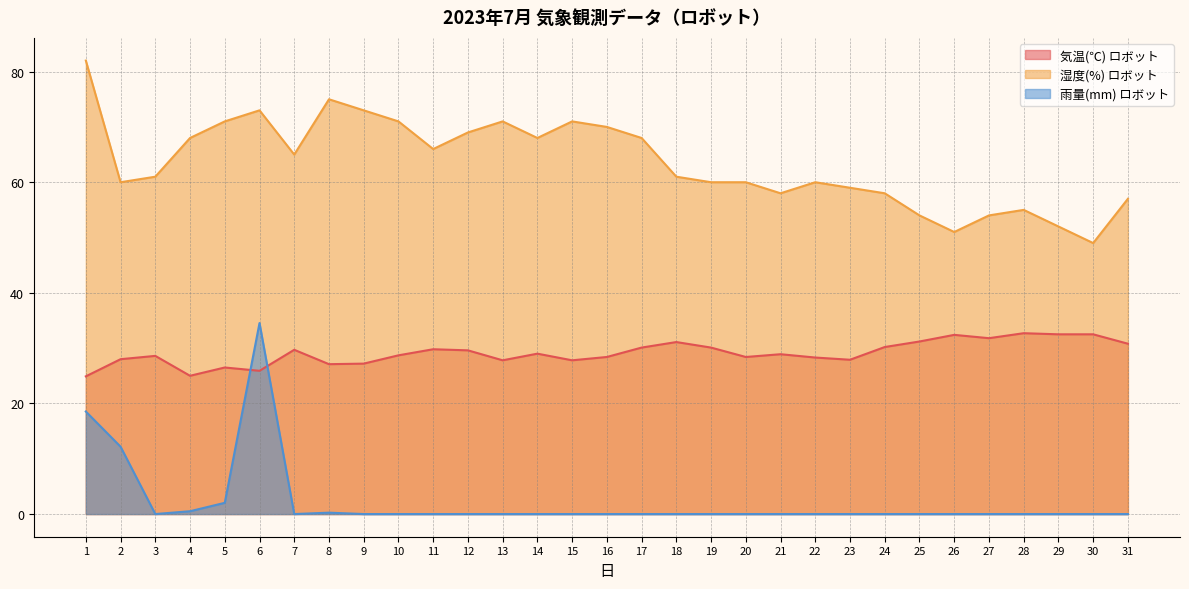

Which series has the largest total across all categories?

湿度(%) ロボット